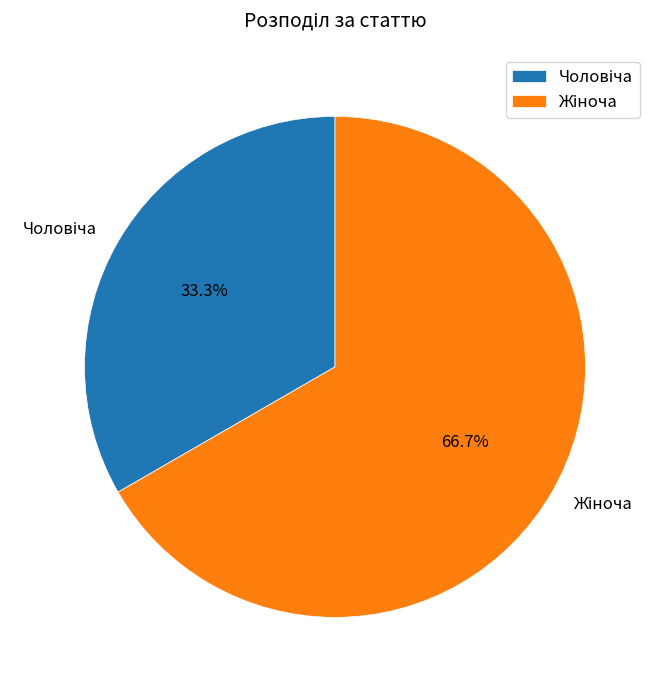

Is there any slice that represents more than half of the pie?

Yes